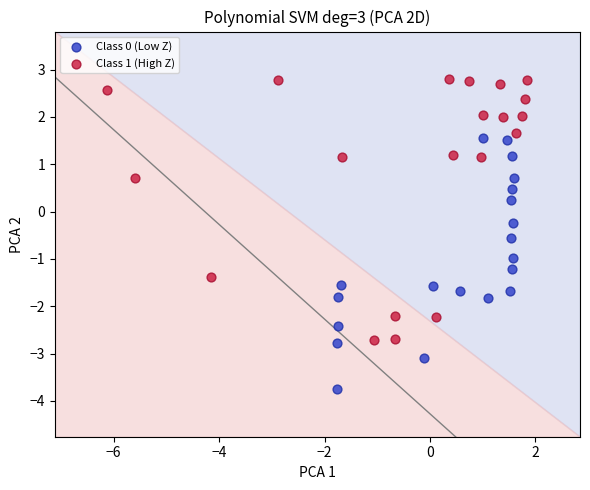

Which series contains the highest Y value?

Class 1 (High Z)